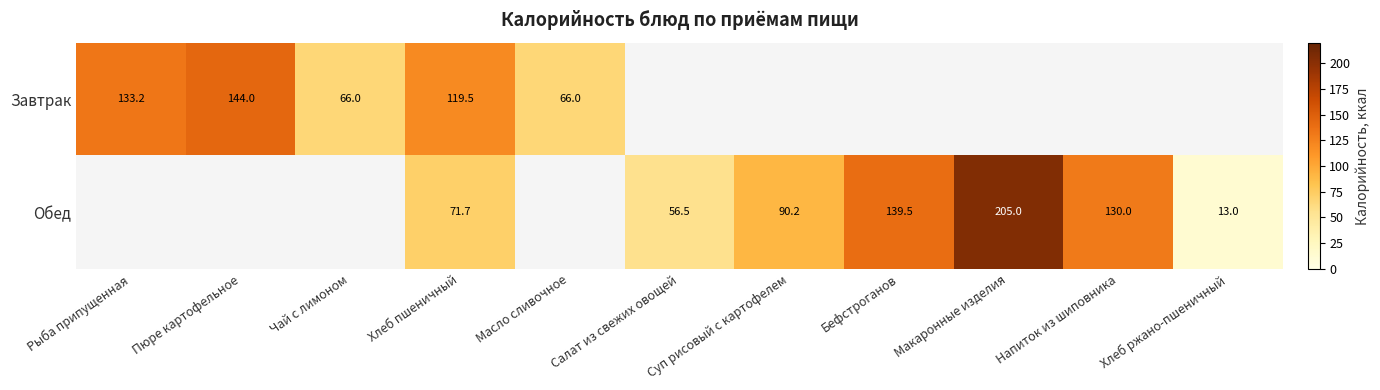

At which category does the chart reach its minimum across all series?

Хлеб ржано-пшеничный